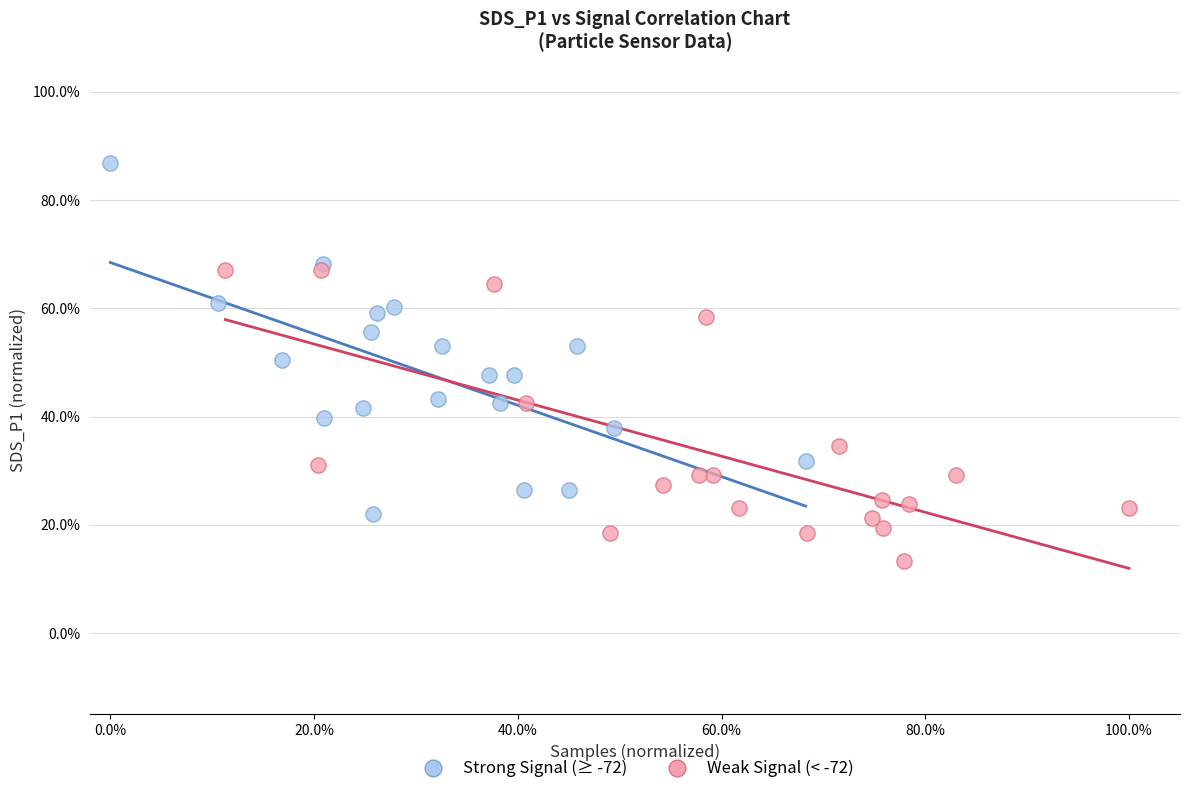

Which series has the largest Y range (max minus min)?

Strong Signal (≥ -72)